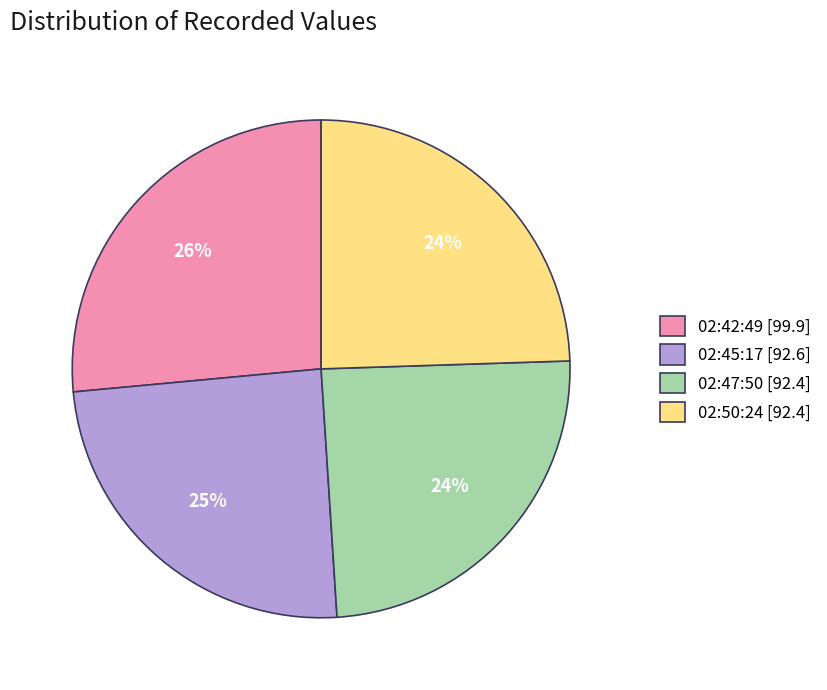

Combined, do 02:45:17 [92.6] and 02:50:24 [92.4] account for over 50%?

No